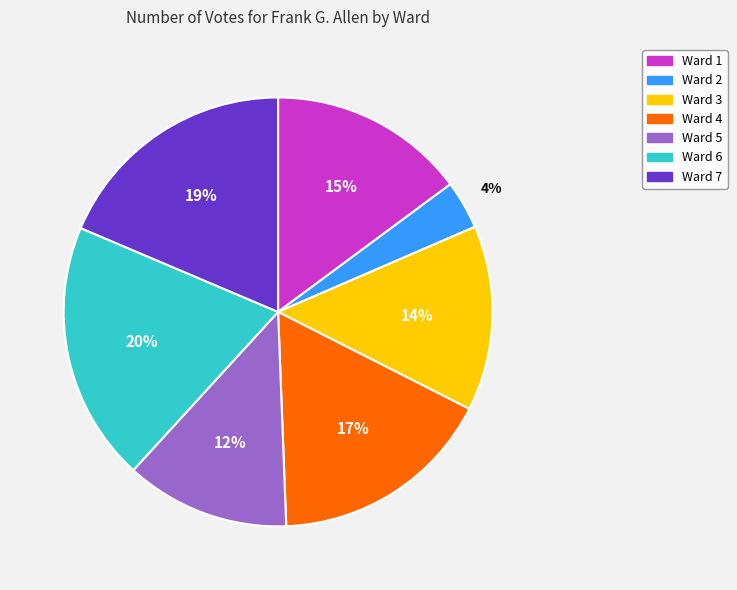

To the nearest percent, what is the average slice percentage?

14%